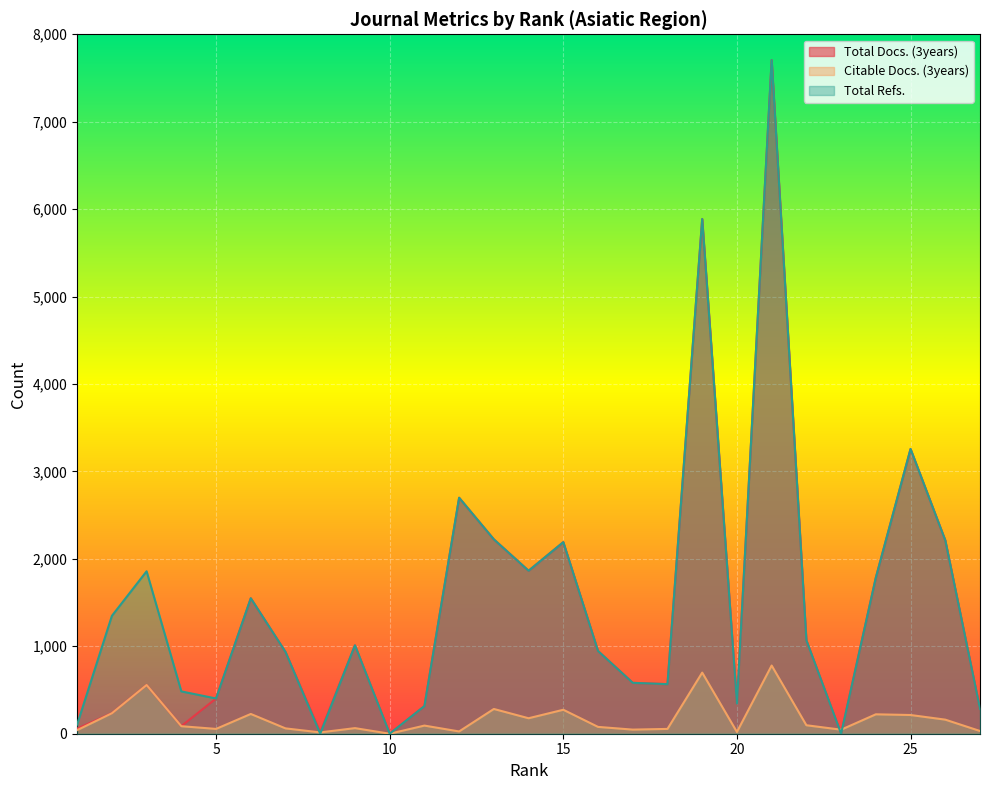

Between 2 and 4, which series saw the biggest shift?

Total Refs.